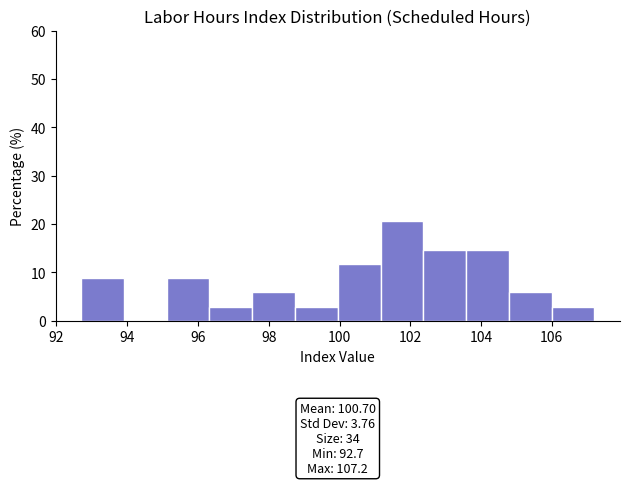

Over which range of the x-axis is the bar tallest?

101.2 to 102.4